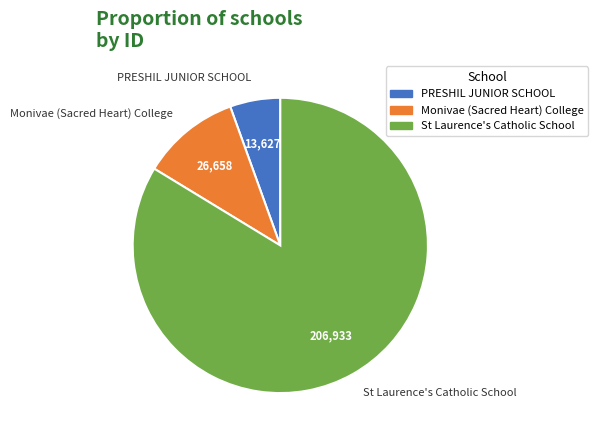

What is the ratio of the value at Monivae (Sacred Heart) College to the value at St Laurence's Catholic School?

0.1